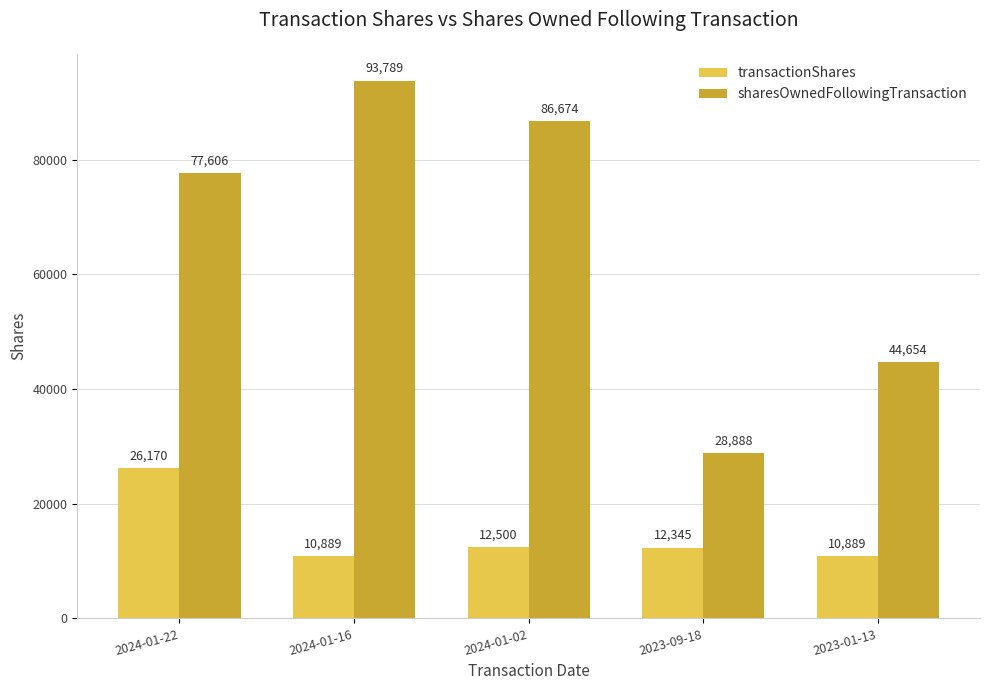

Rank the series at 2024-01-22 from highest to lowest value.

sharesOwnedFollowingTransaction, transactionShares